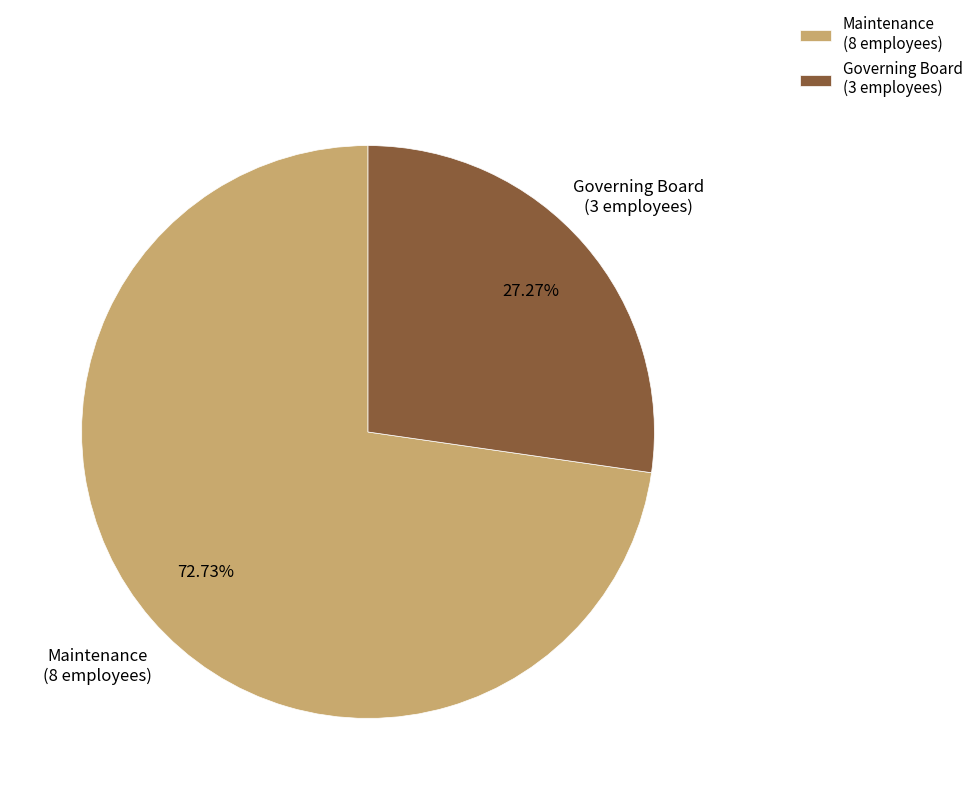

To the nearest percent, what percentage of the pie is Maintenance?

73%